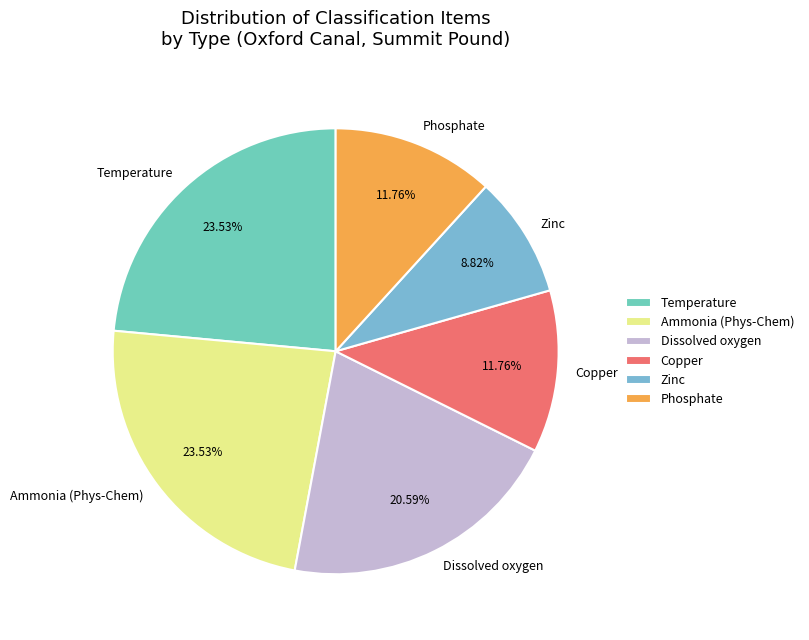

Approximately how many times larger is the value at Temperature compared to Ammonia (Phys-Chem)?

1.0